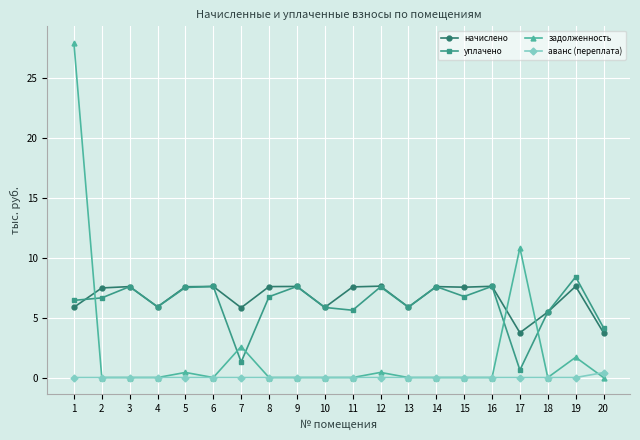

Between which two adjacent categories do задолженность and уплачено first intersect?

1 and 2